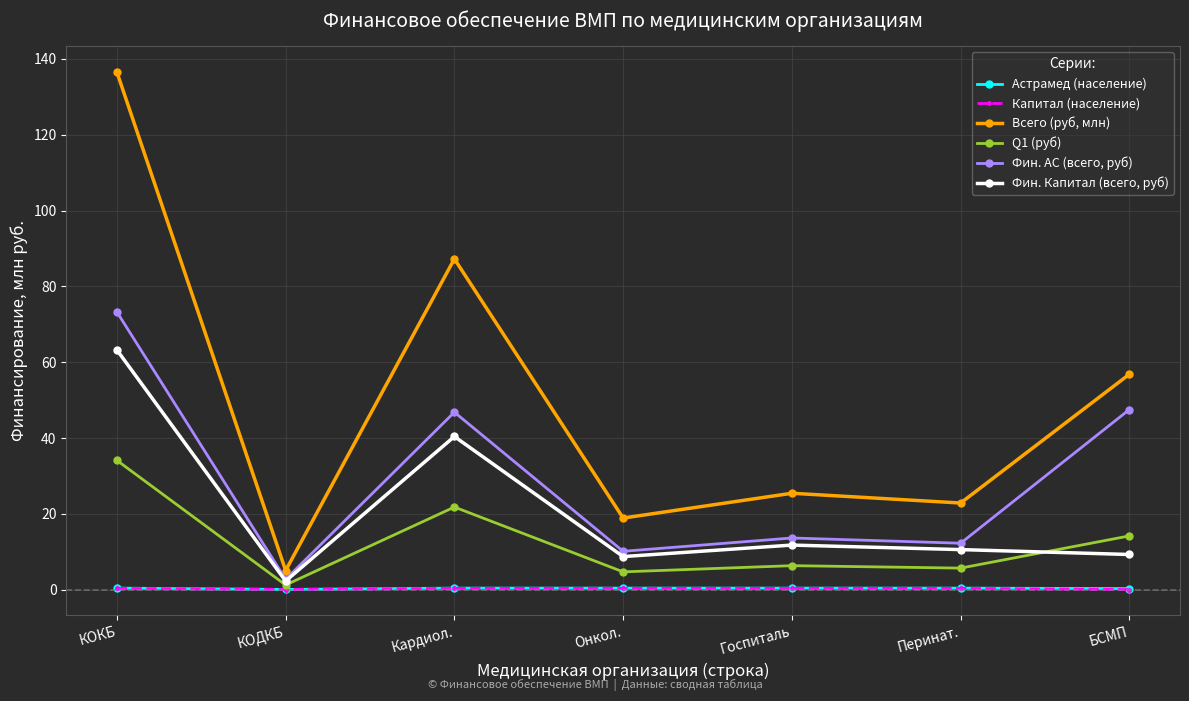

What is the lowest value of the Астрамед (население) series?

0.1